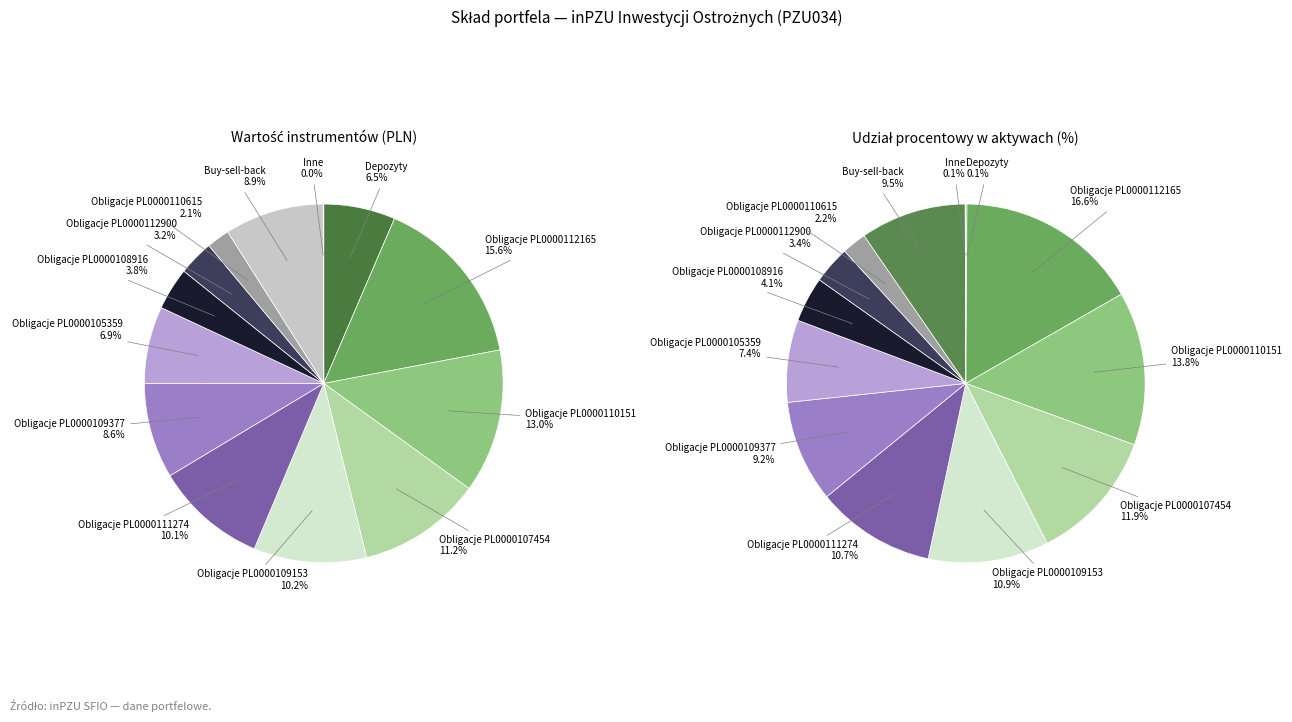

To the nearest percent, what is the average slice percentage?

8%